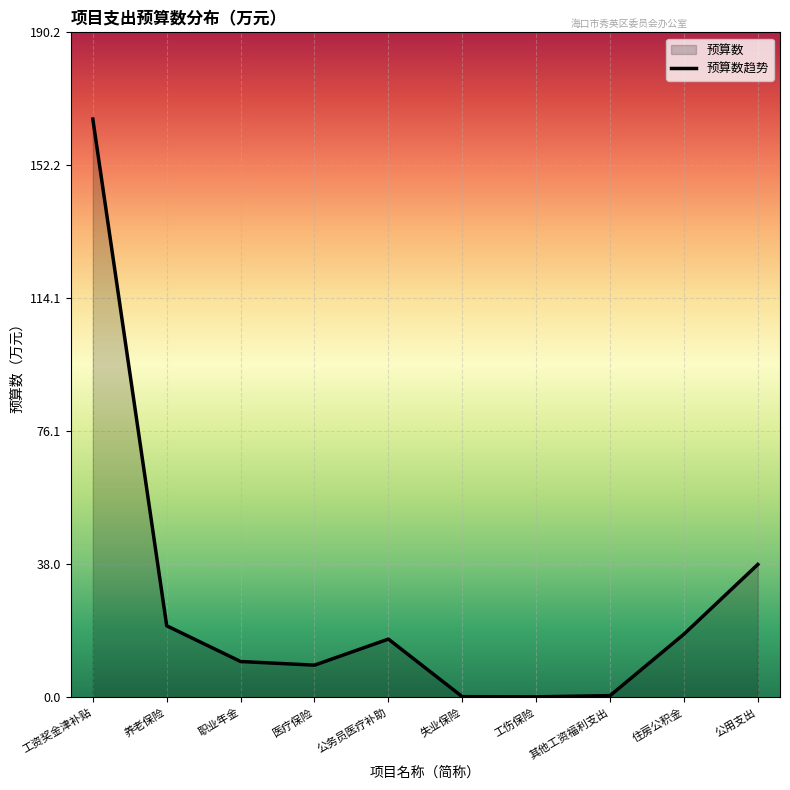

At which category does the chart reach its peak across all series?

工资奖金津补贴